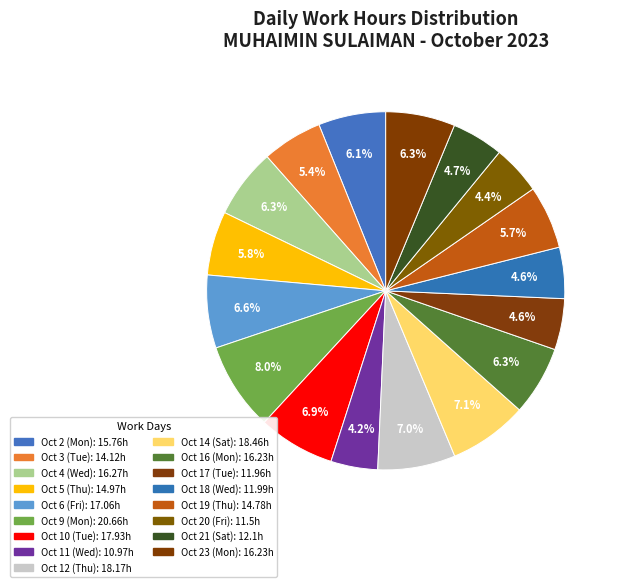

How many segments does this pie chart have?

17